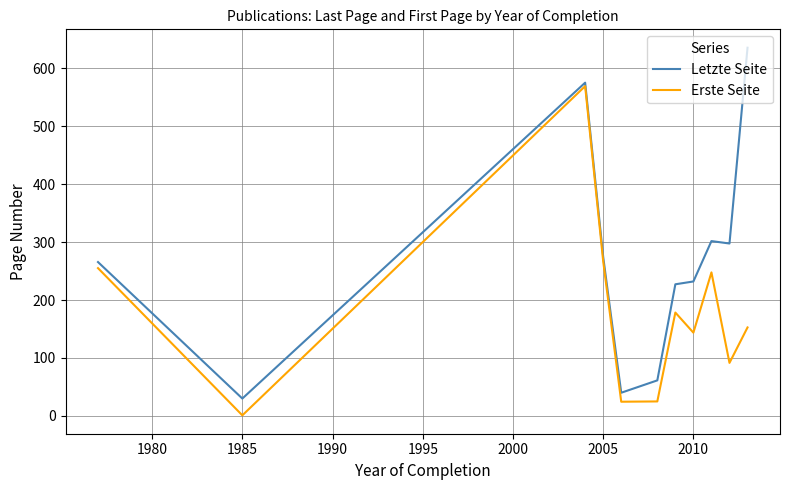

List the series in order of their peak value, highest first.

Letzte Seite, Erste Seite